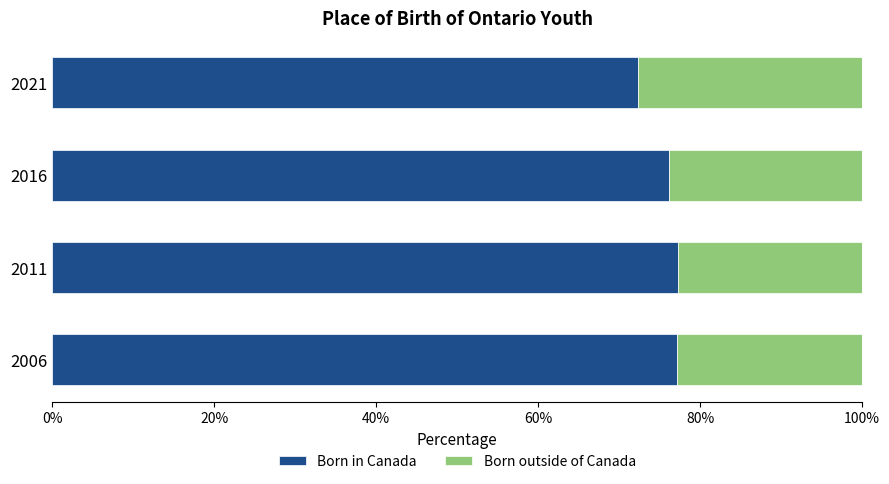

What is the sum of all Born in Canada values?

303.0